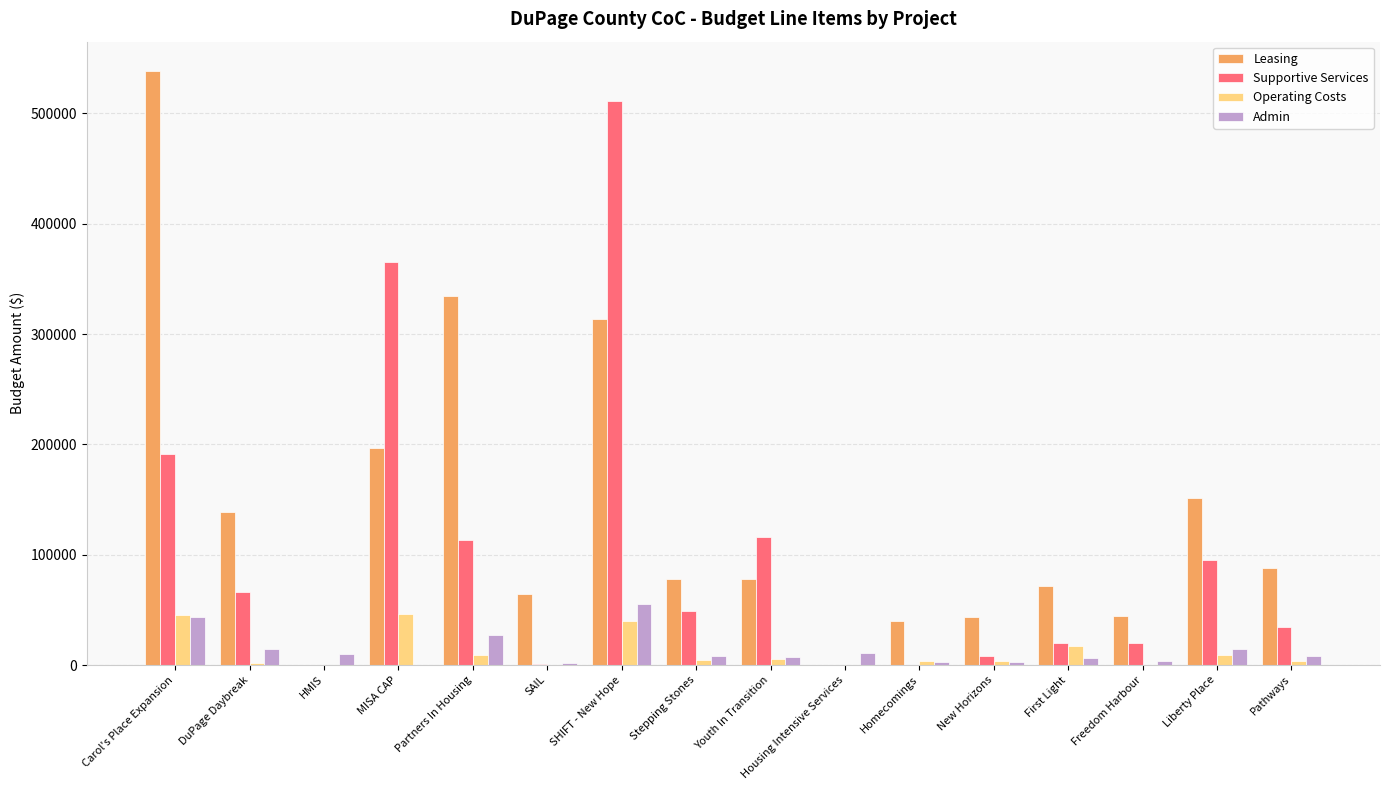

Is the value of Leasing at Stepping Stones greater than the value of Supportive Services at First Light?

Yes